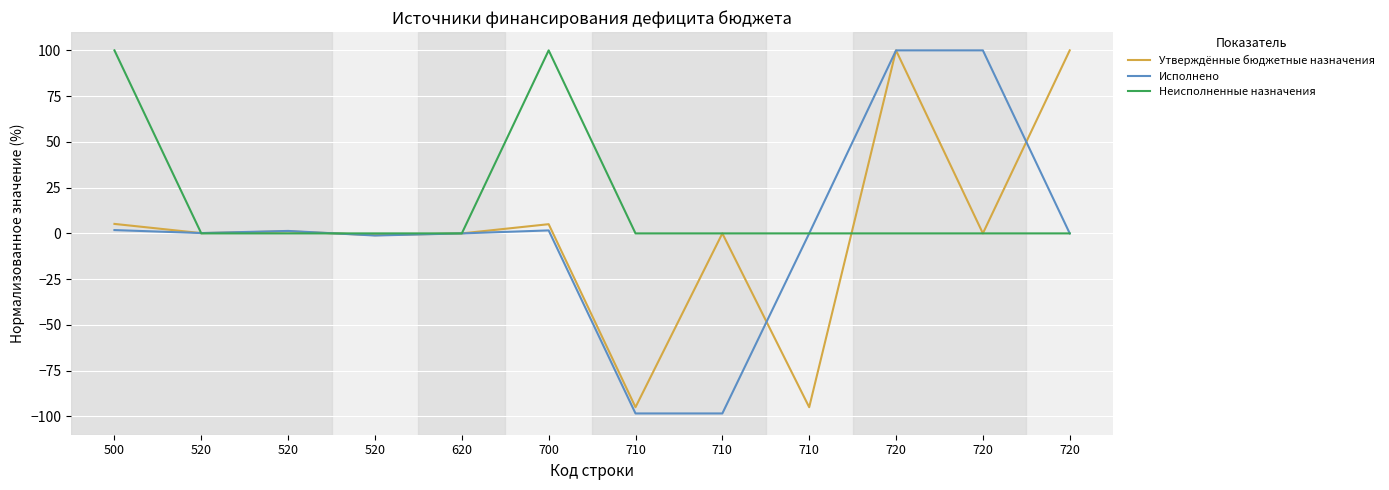

At which category does Неисполненные назначения reach its first local peak?

700